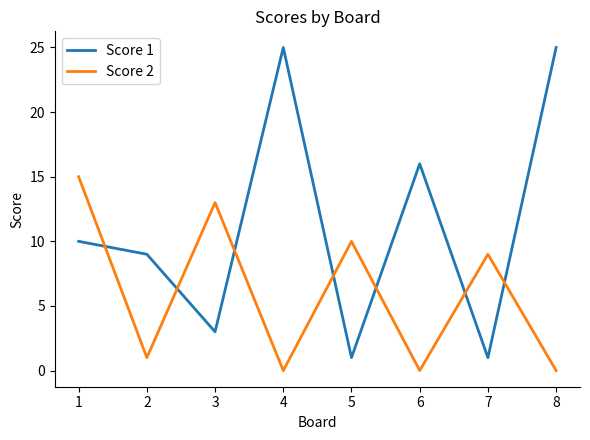

What is the sum of all Score 2 values?

48